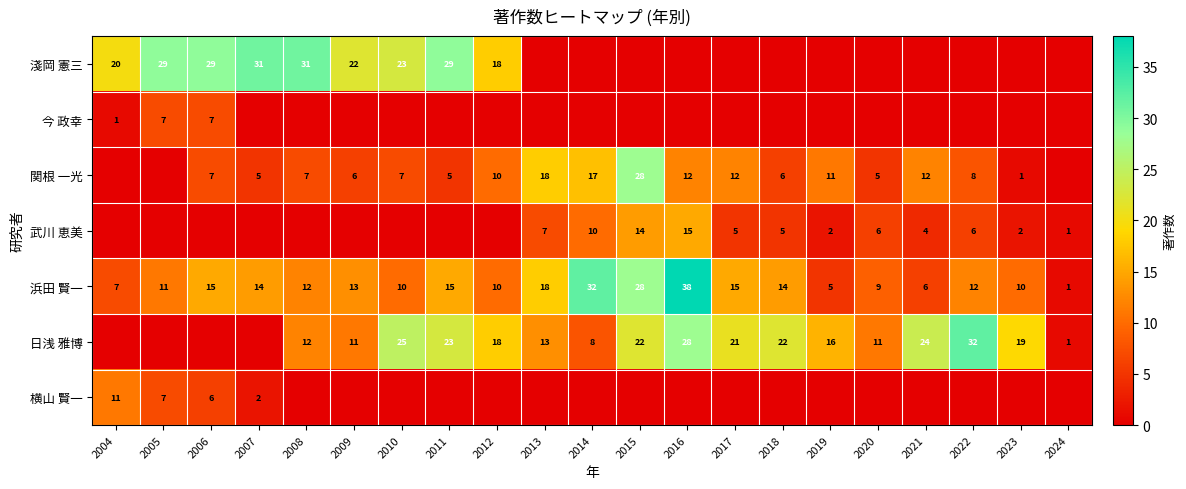

The 横山 賢一 series shows 11 at 2005. True or false?

False